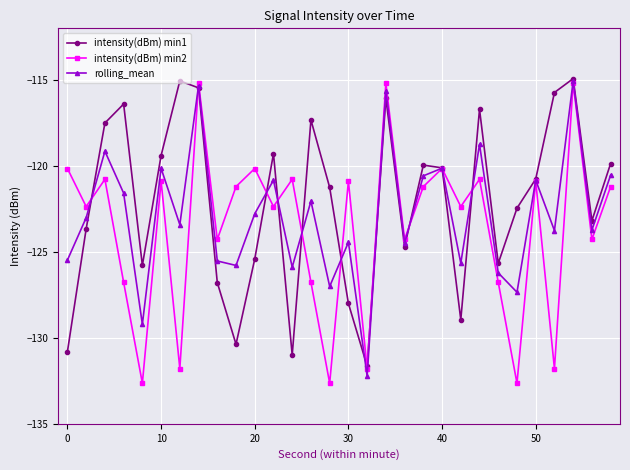

At how many categories does at least one series exceed -117?

7